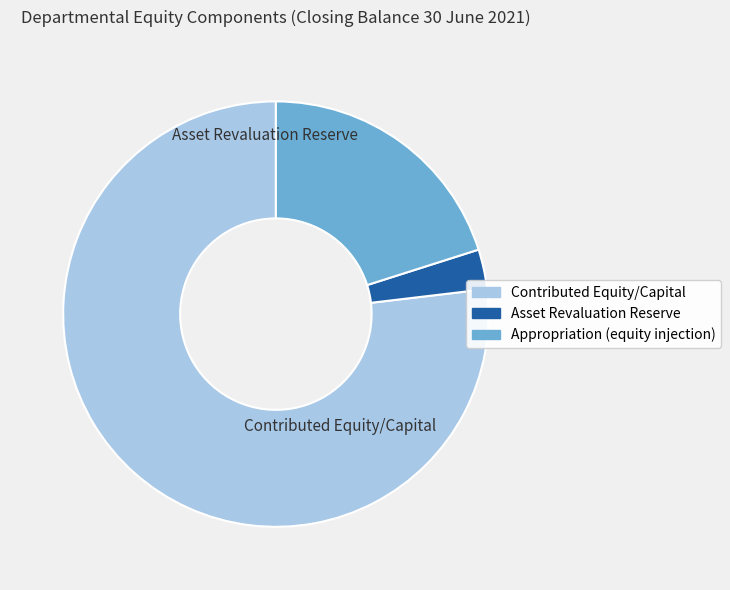

Is the sum of Appropriation (equity injection) and Asset Revaluation Reserve greater than half?

No